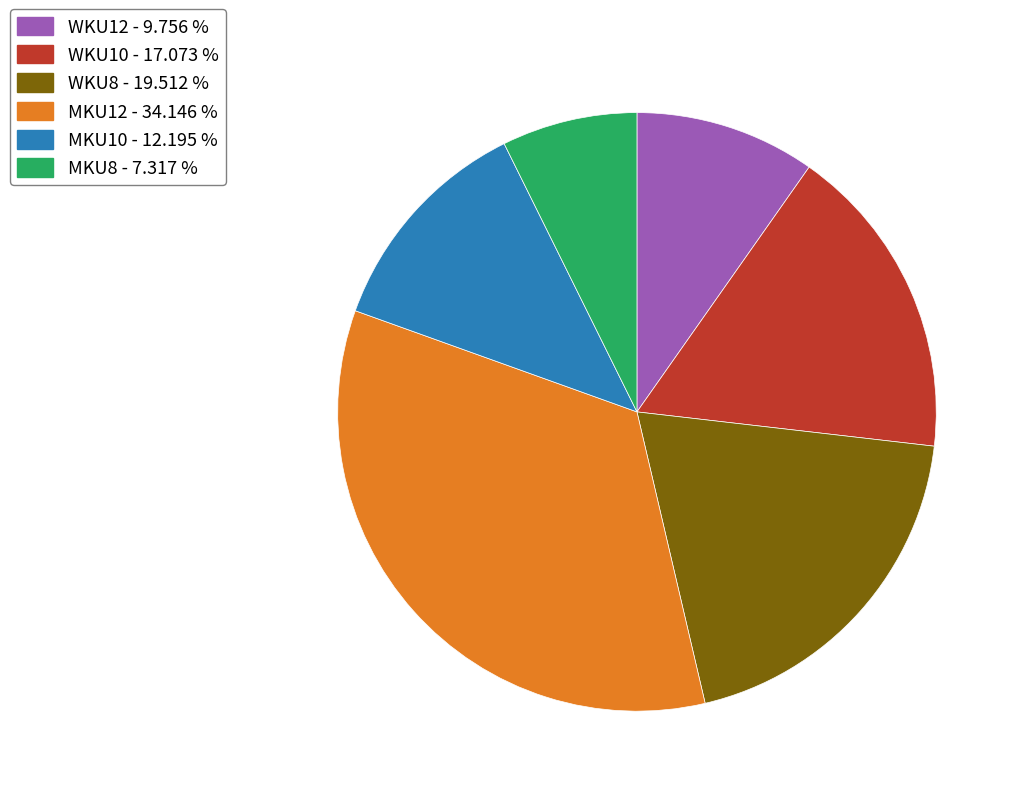

What is the ratio of the value at WKU12 to the value at MKU12?

0.3